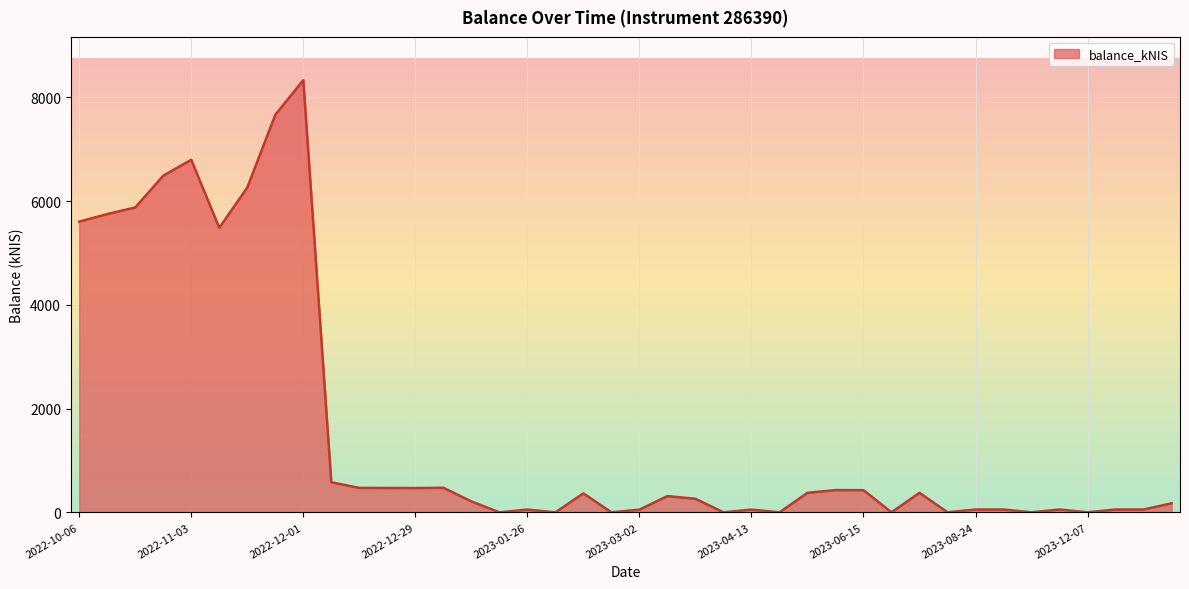

What is the average value?

1601.9